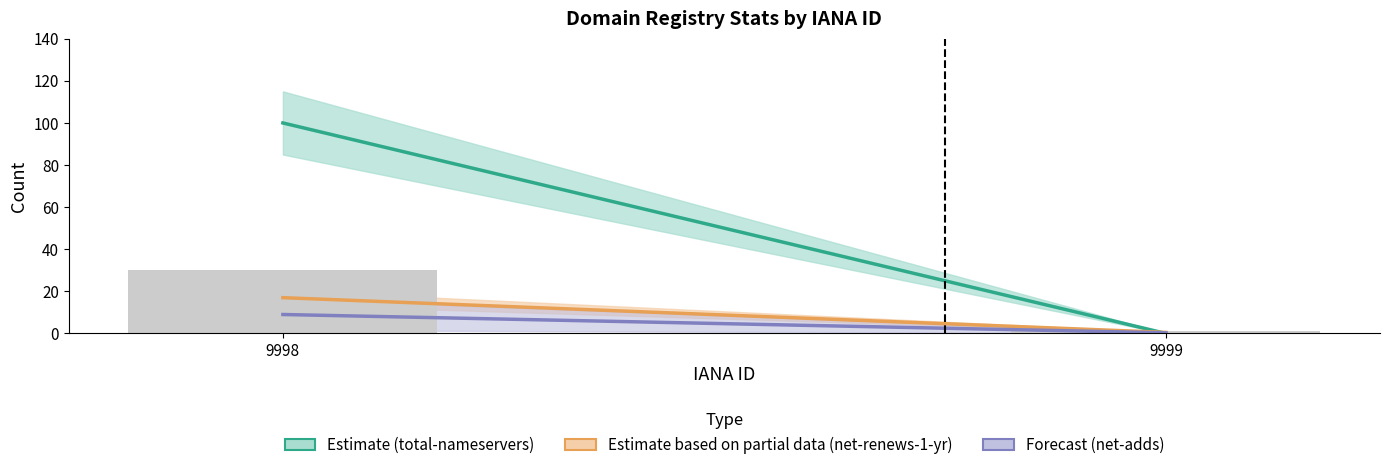

Rank the categories by value from lowest to highest.

9999, 9998